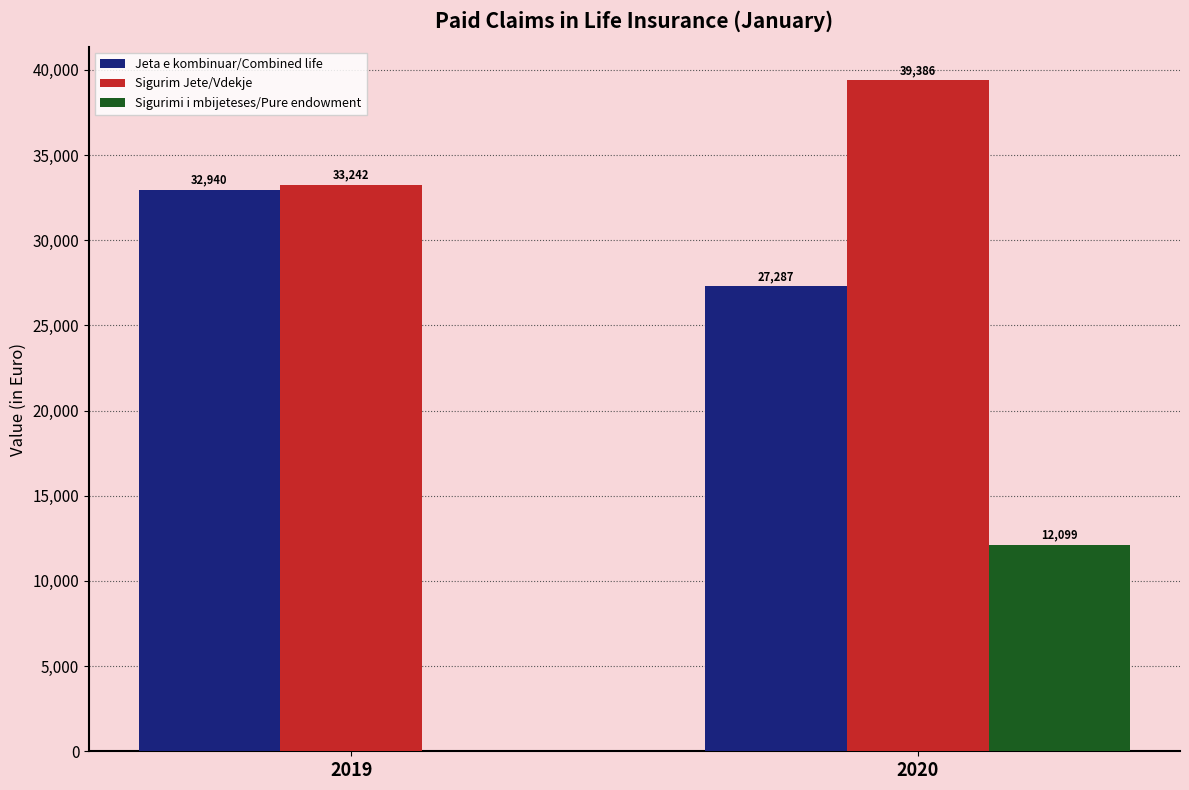

True or false: Sigurim Jete/Vdekje has a value of 10987.6 at 2019.

False